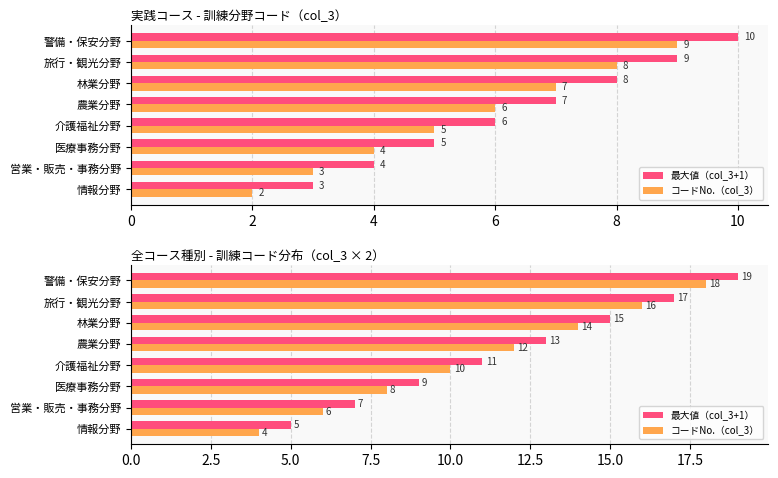

Between 情報分野 and 警備・保安分野, which series saw the biggest shift?

最大値（col_3+1）